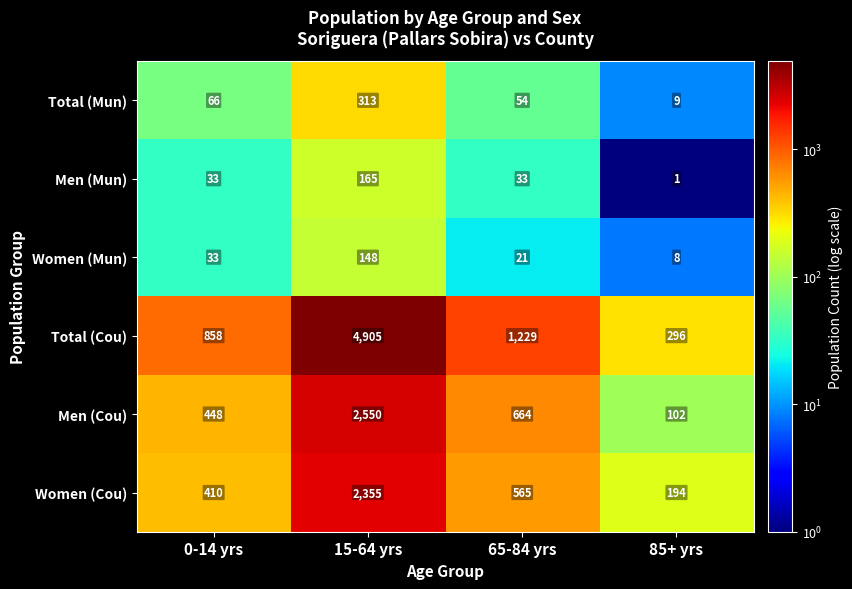

What is the difference between the second highest and minimum values in the Women (Cou) series?

371